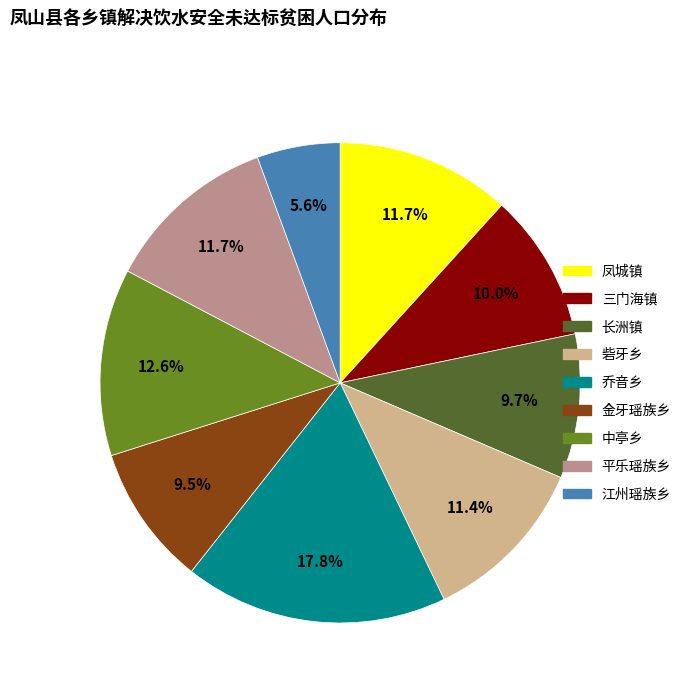

What is the total percentage of 长洲镇 and 乔音乡?

27.5%